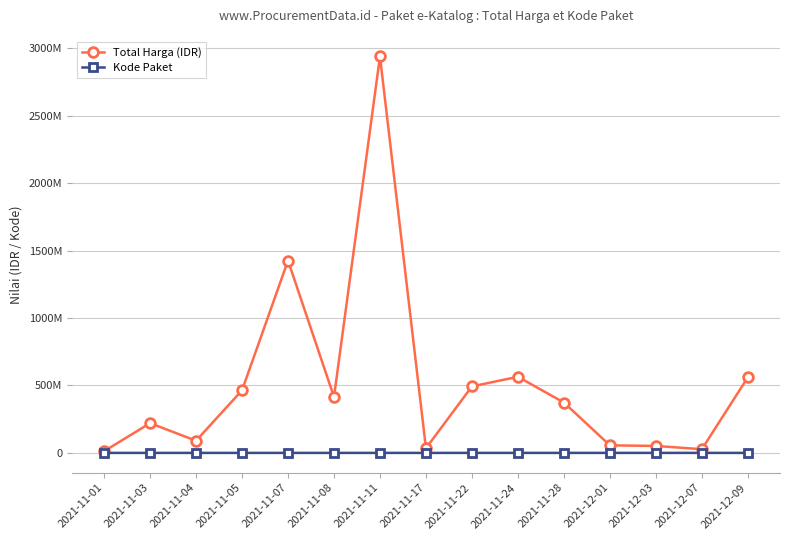

Does the chart have visible grid lines?

Yes